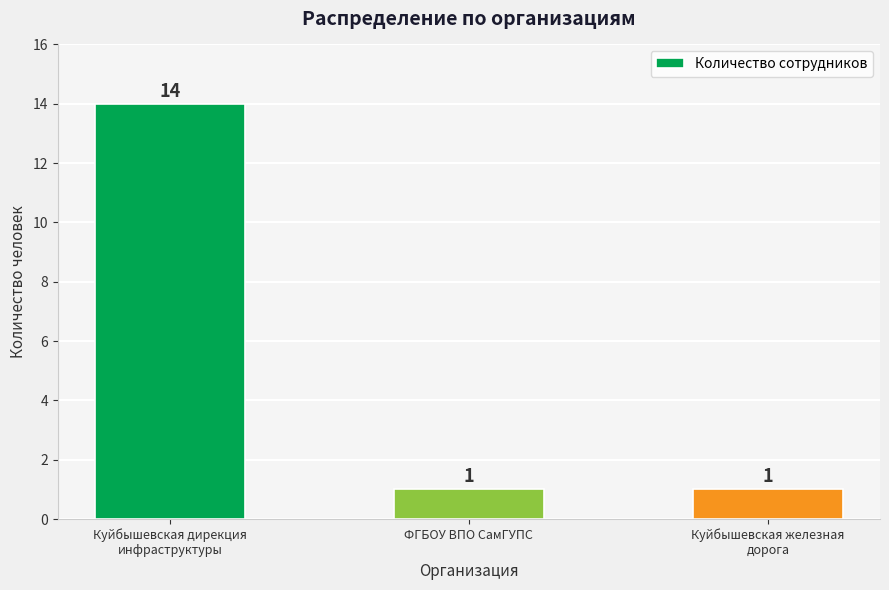

What is the maximum value shown in the chart?

14